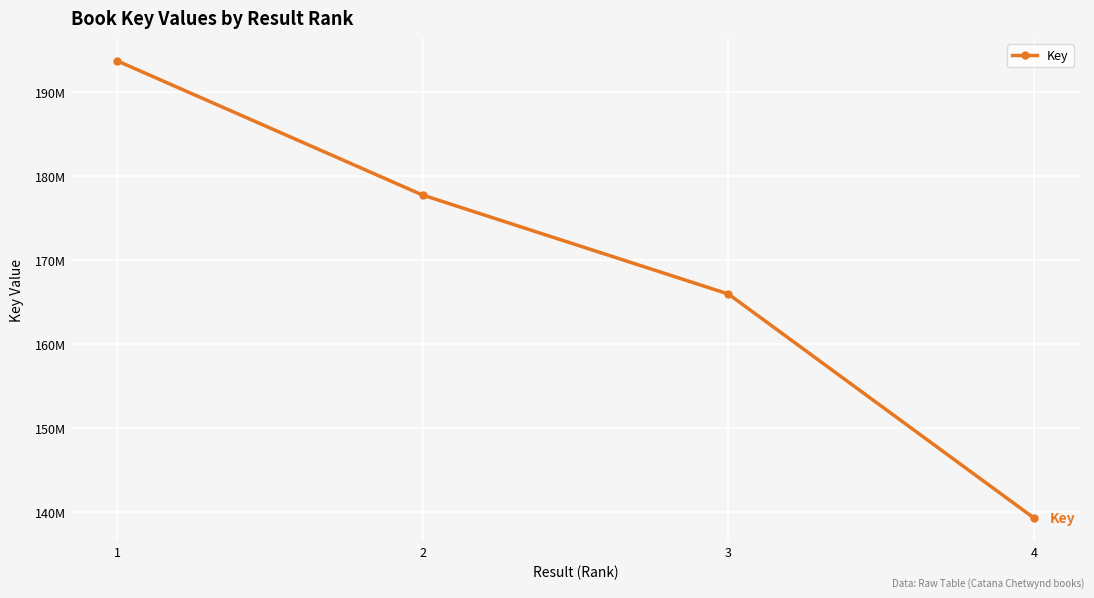

What is the sum of the values at 4 and 1?

332972255